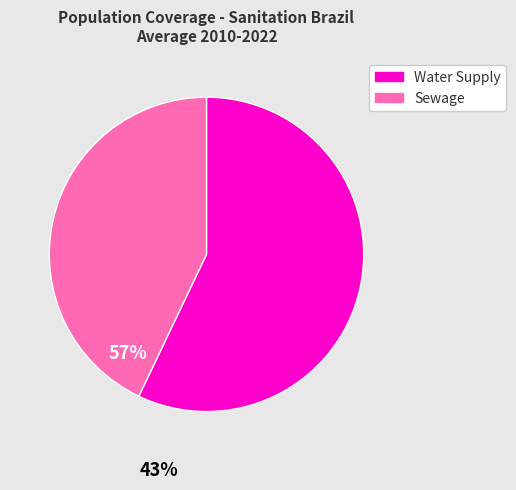

Is the sum of Sewage and Water Supply greater than half?

Yes